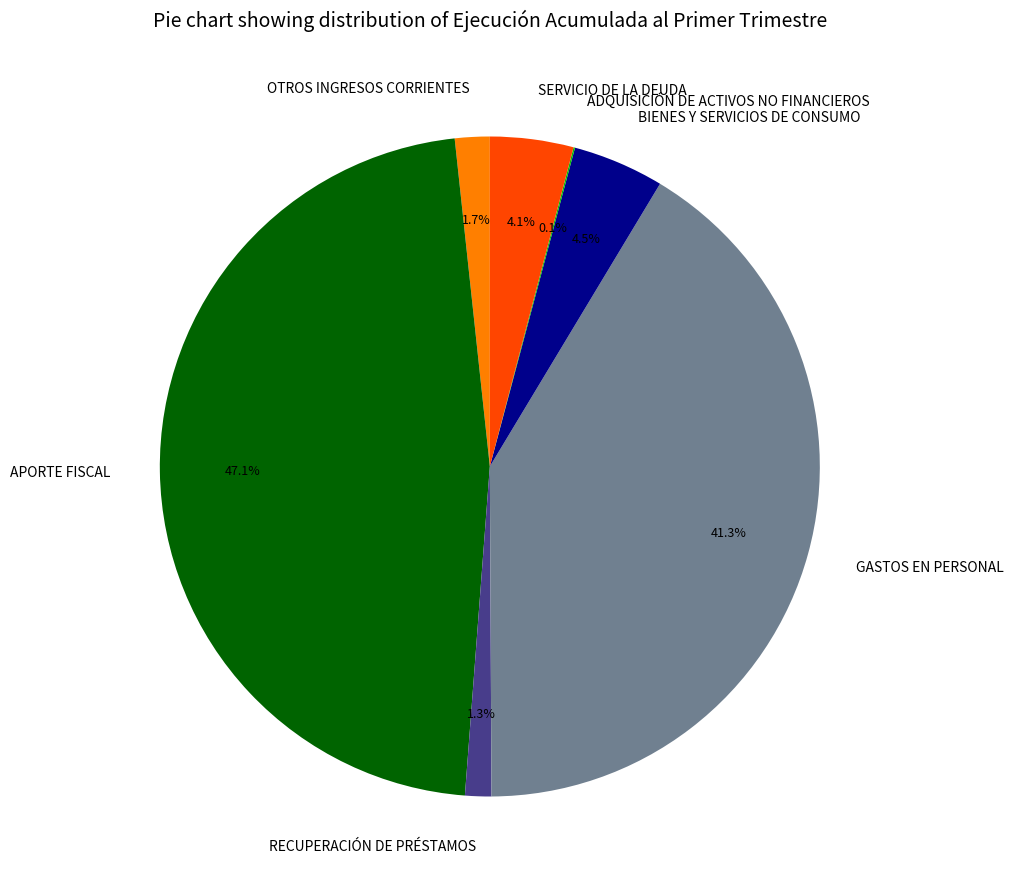

What percentage is the APORTE FISCAL slice, to the nearest percent?

47%